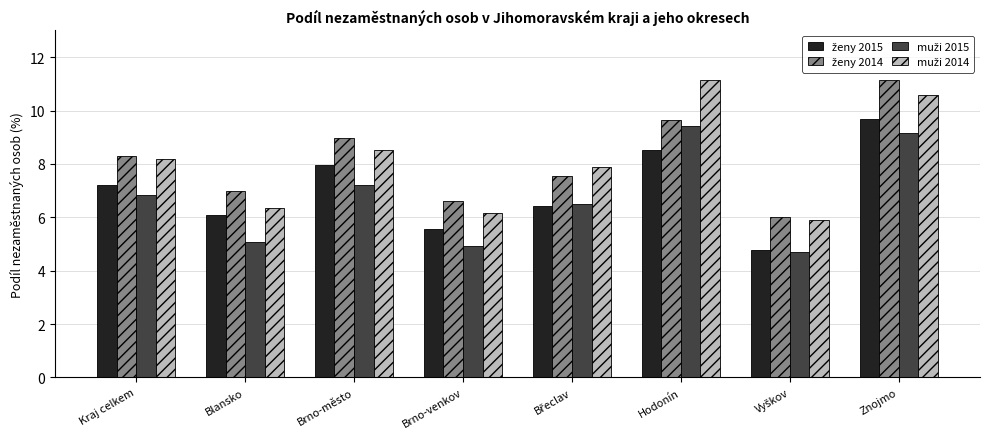

At which category is the sum across all series the highest?

Znojmo